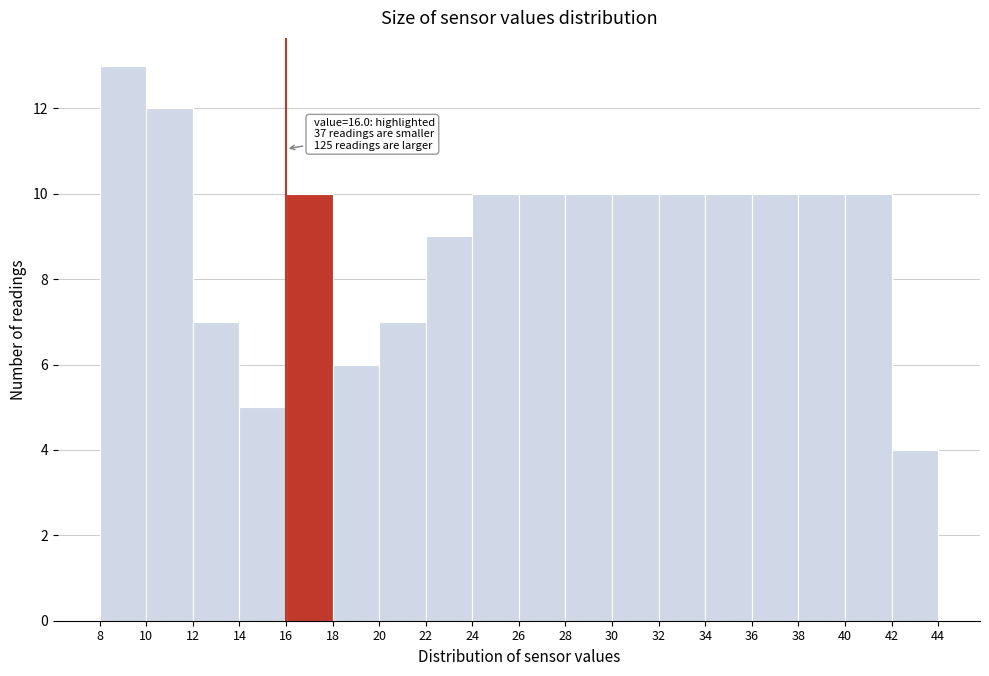

Over which range of the x-axis is the bar tallest?

8 to 10